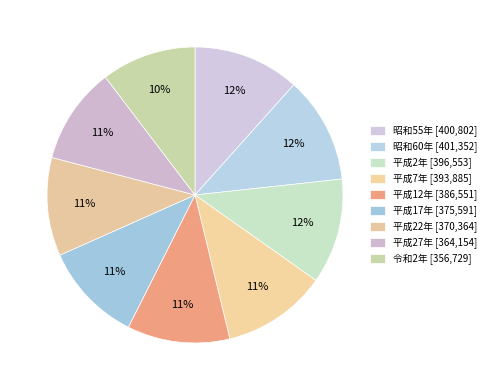

How many segments does this pie chart have?

9